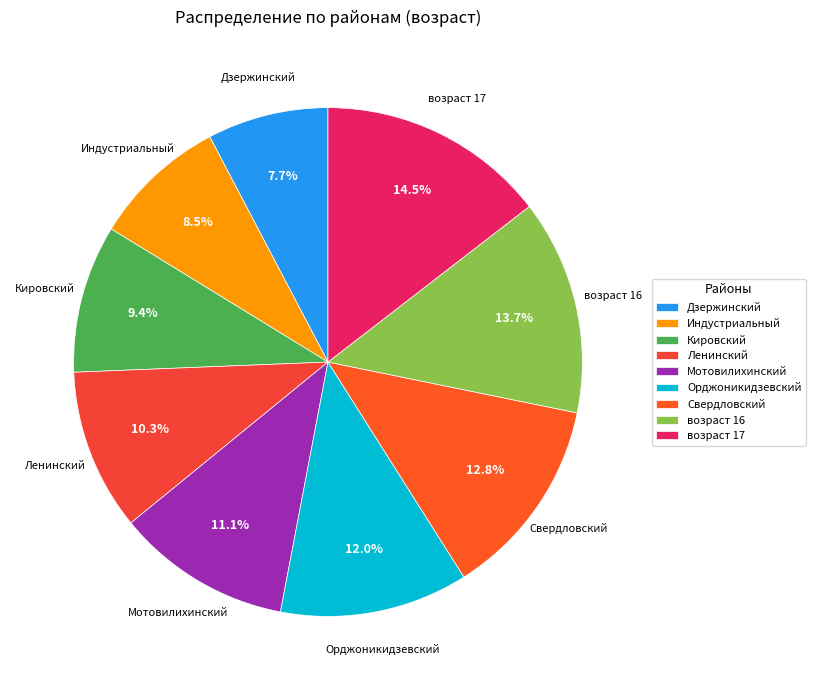

Which category has the biggest portion of the pie?

возраст 17